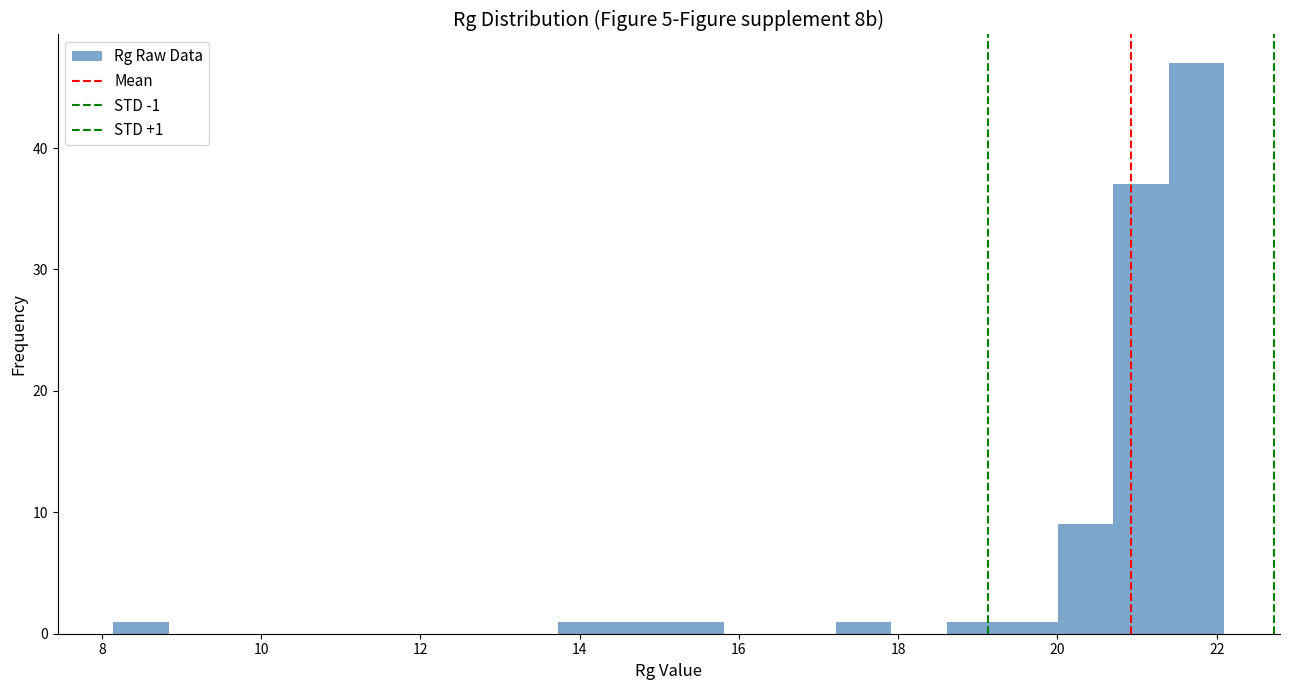

Around what value on the x-axis is the tallest bar? Give the approximate position of its centre, as read against the axis.

21.8